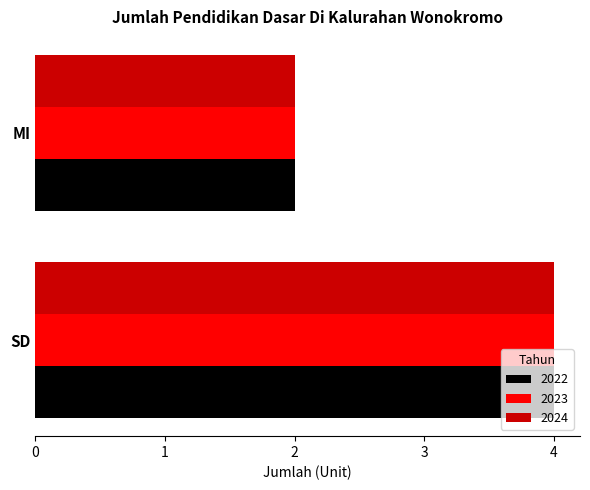

Rank the categories by 2024 value from lowest to highest.

MI, SD